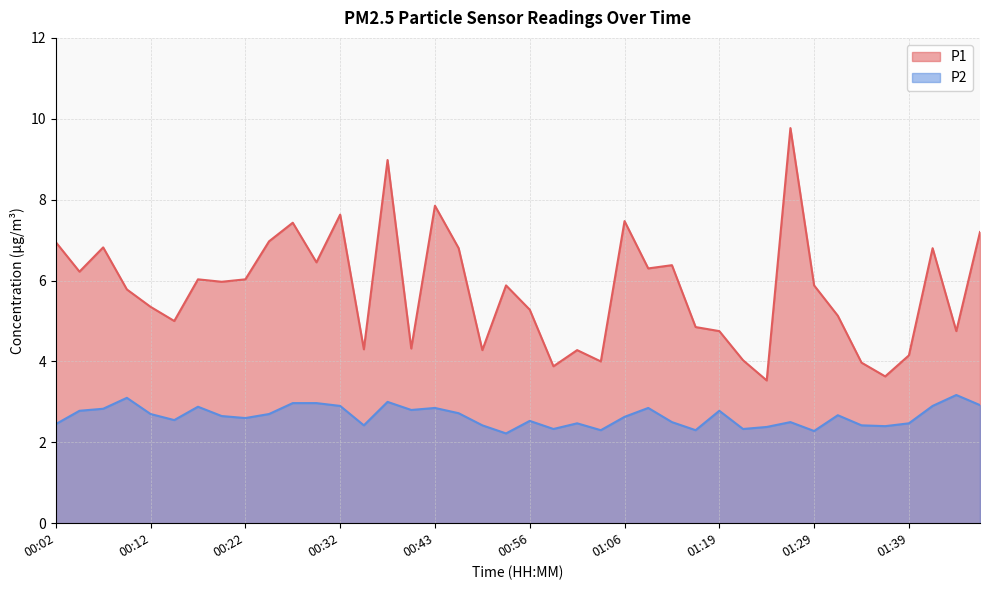

Does the chart have visible grid lines?

Yes